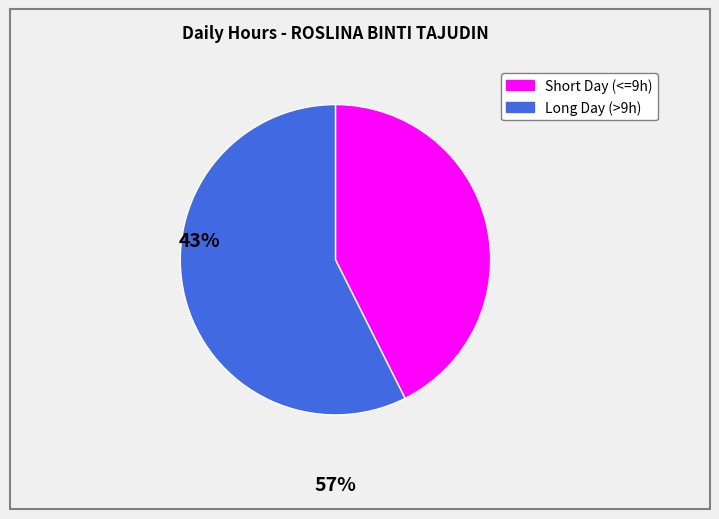

Does any single category account for the majority?

Yes